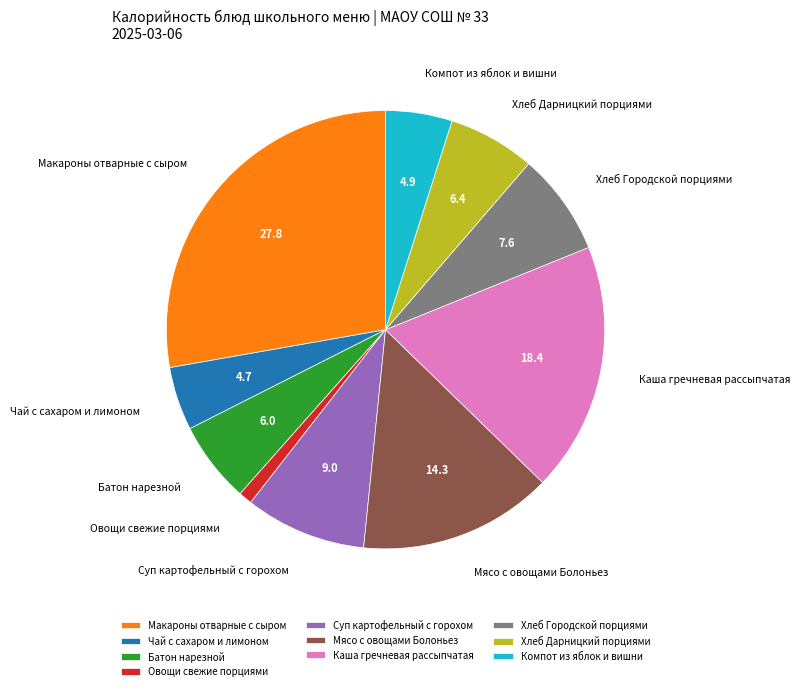

Combined, do Компот из яблок и вишни and Чай с сахаром и лимоном account for over 50%?

No